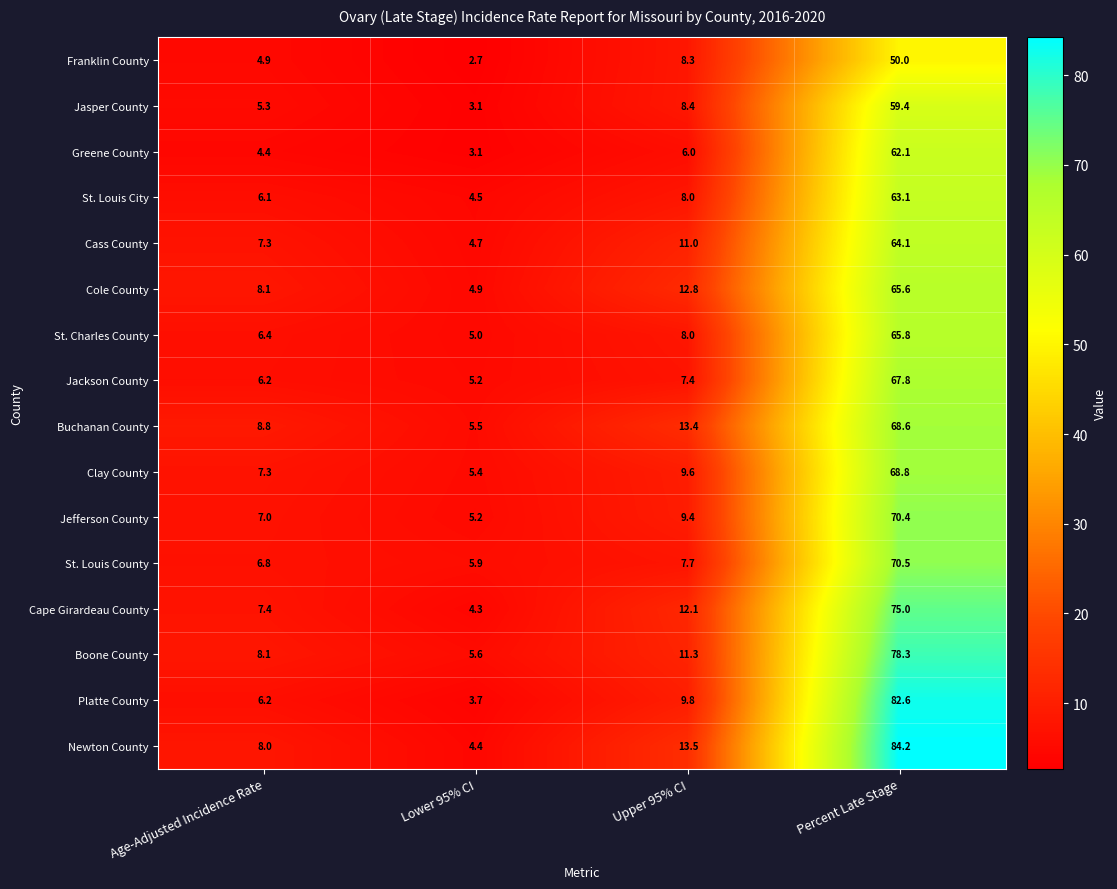

At how many categories does at least one series exceed 56?

1